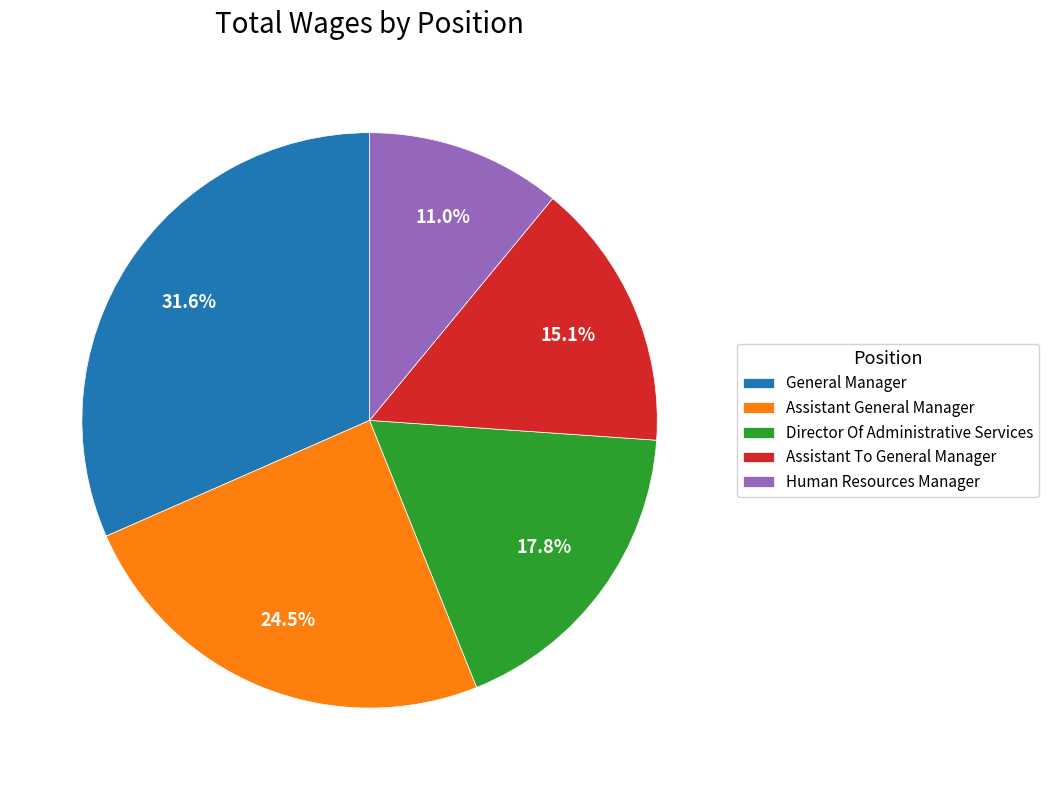

To the nearest percent, what is the difference between the largest and smallest slice percentages?

21%